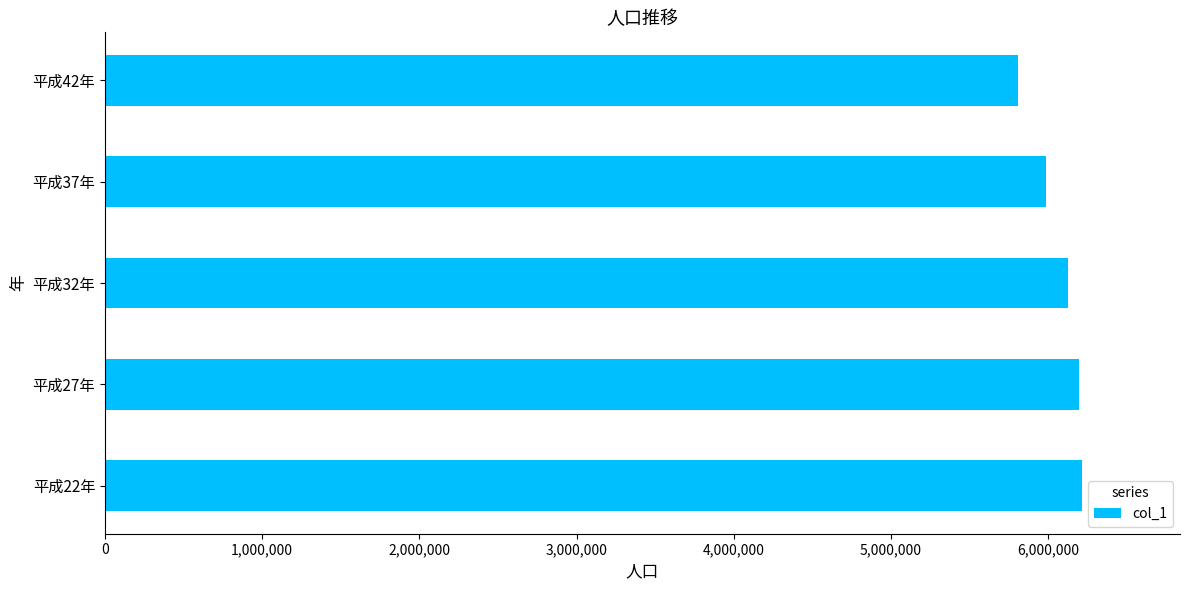

The value at 平成42年 is 5806411. True or false?

True